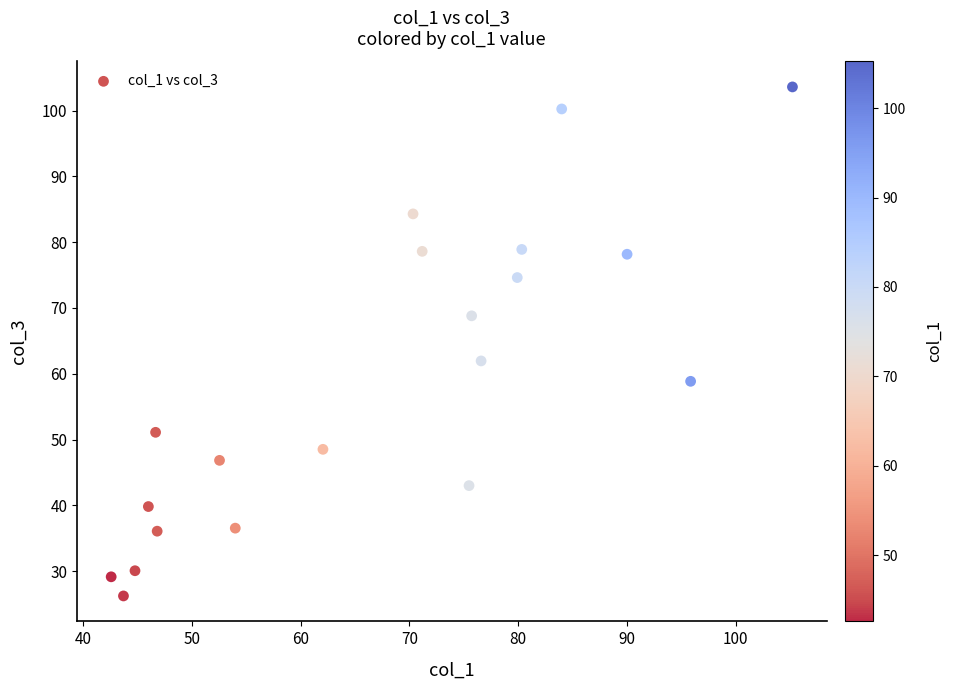

What is the range of Y values (max minus min)?

77.4